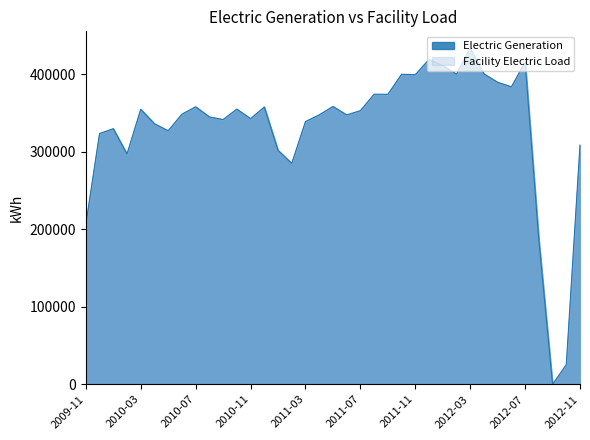

Which label corresponds to the smallest value in the chart?

2012-09